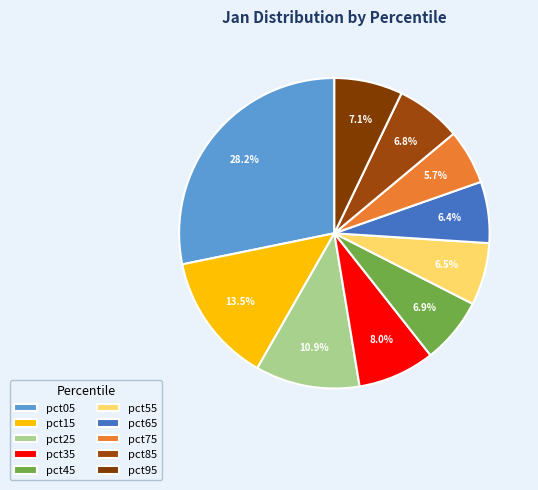

What is the change in value from pct05 to pct15?

-0.3